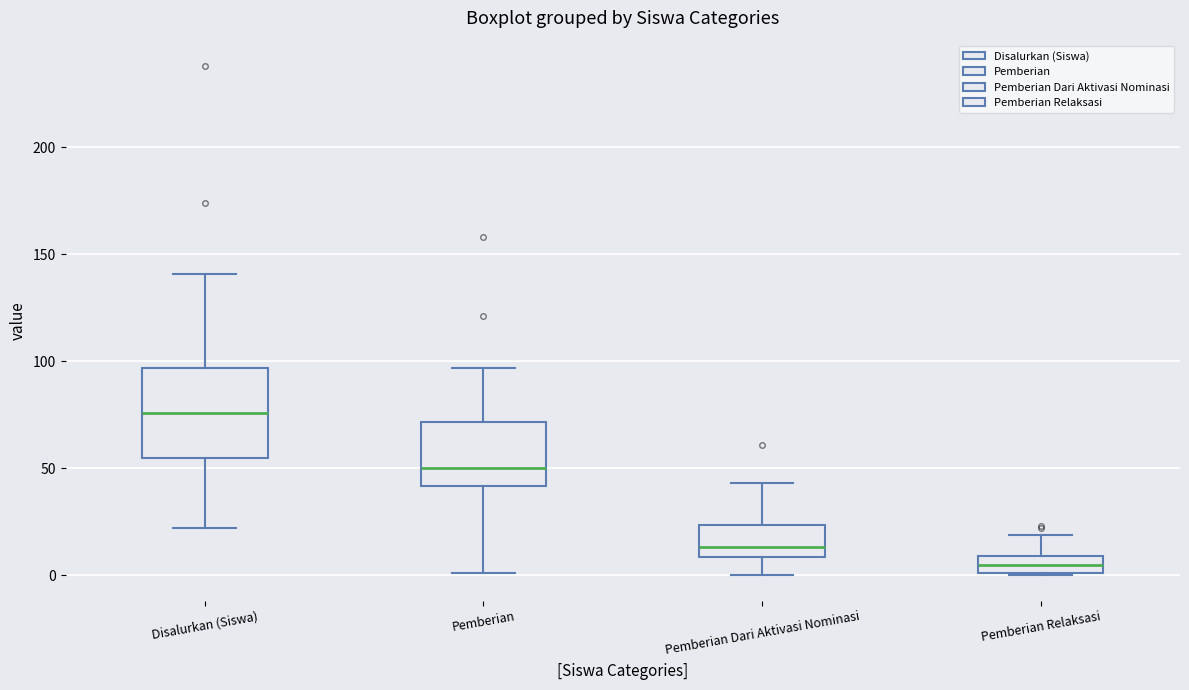

Reading left to right, read every box against the y-axis: the position of its median line, the range the box covers, and the ends of its whiskers. The values are not printed on the chart, so give them approximately, as read against the axis.

Disalurkan (Siswa): median 75, box 55 to 95, whiskers 20 to 140
Pemberian: median 50, box 40 to 70, whiskers 0 to 95
Pemberian Dari Aktivasi Nominasi: median 15, box 10 to 25, whiskers 0 to 45
Pemberian Relaksasi: median 5, box 0 to 10, whiskers 0 to 20